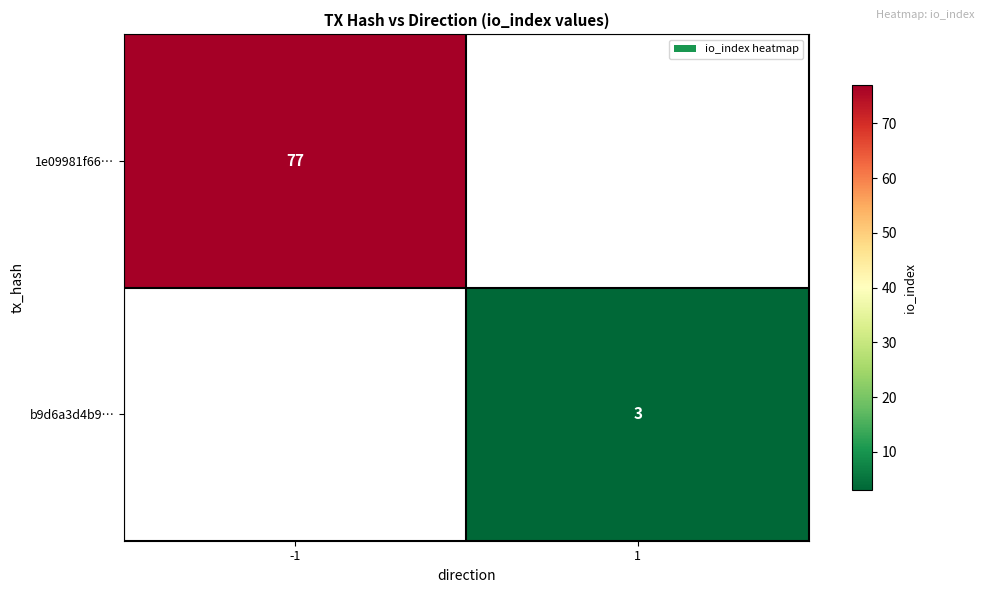

What is the smallest value displayed?

3.0